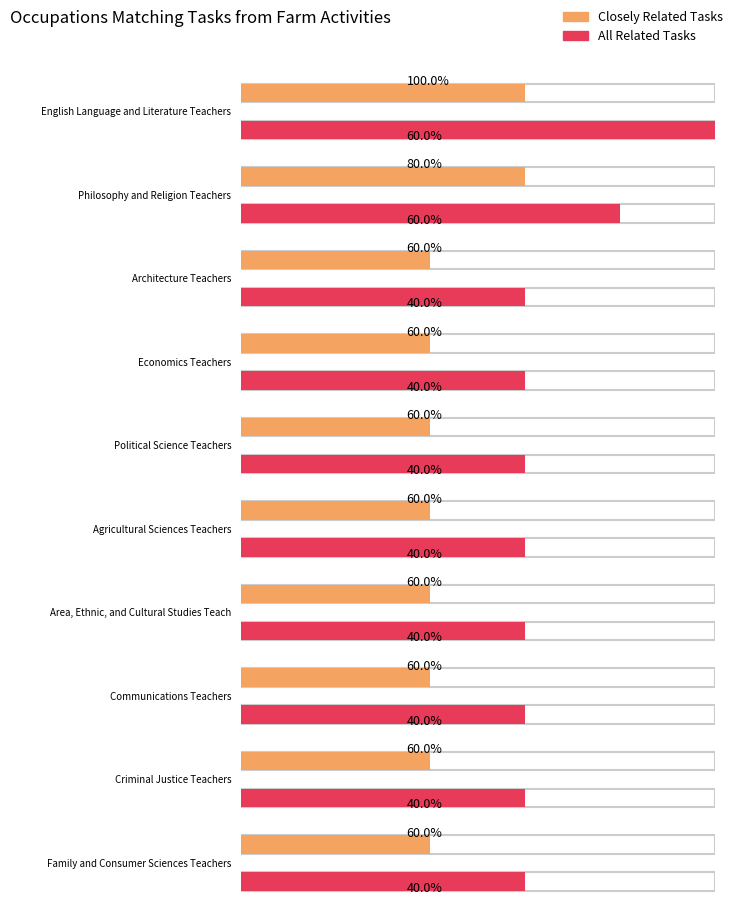

Is it true that All Related Tasks equals 3 at Political Science Teachers?

True